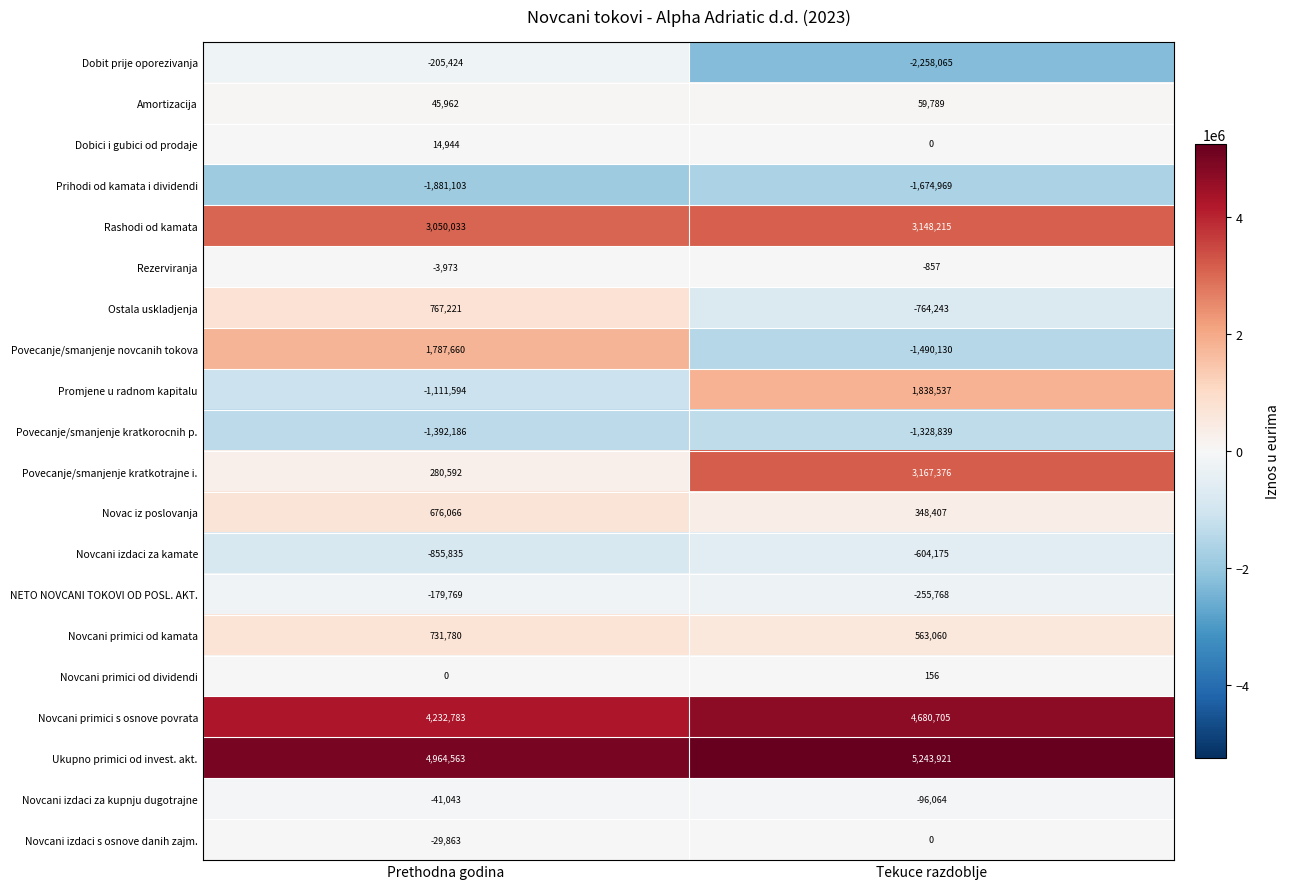

What is the difference between the highest and lowest values at Prethodna godina?

6845666